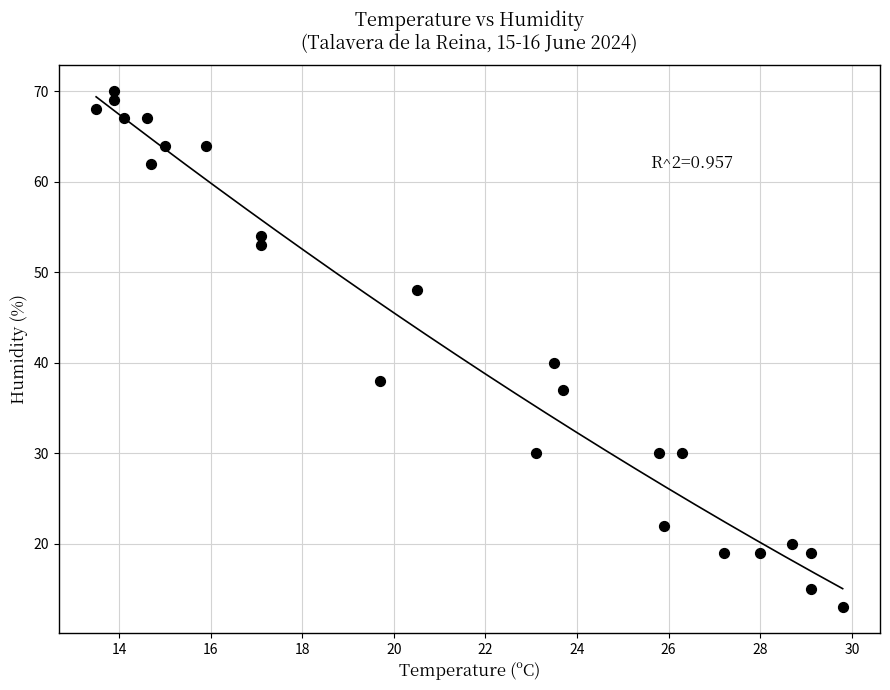

What is the range of Y values (max minus min)?

57